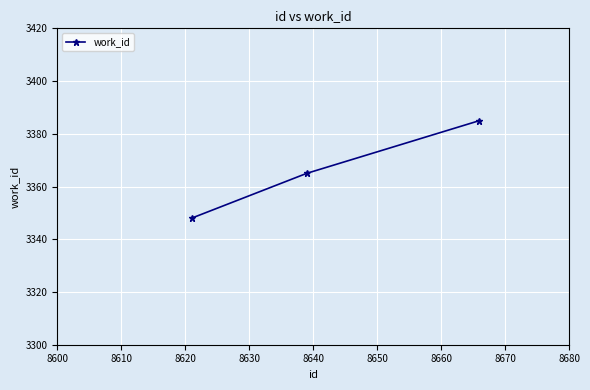

Count the number of categories in the chart.

3